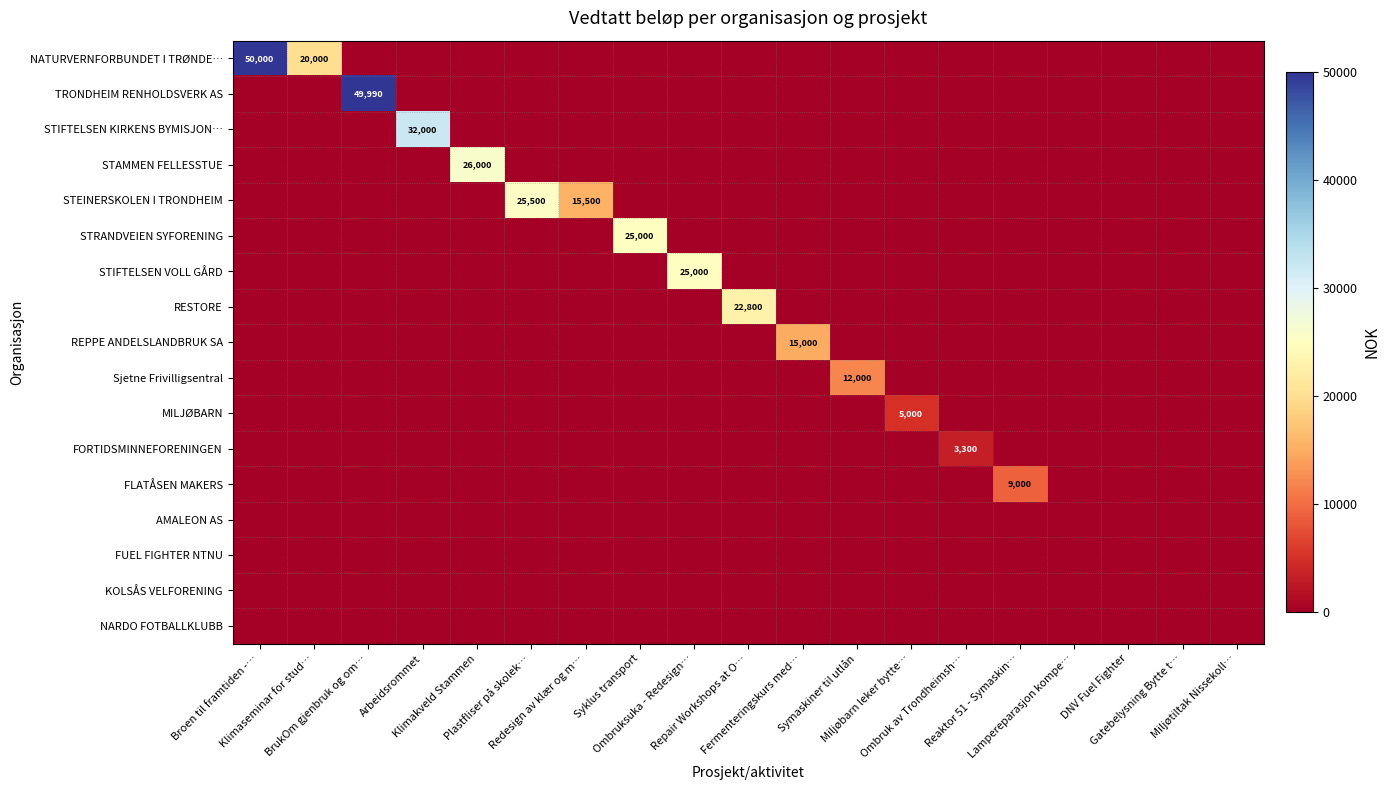

Is the value of STEINERSKOLEN I TRONDHEIM at Redesign av klær og m… greater than the value of MILJØBARN at Lampereparasjon kompe…?

Yes